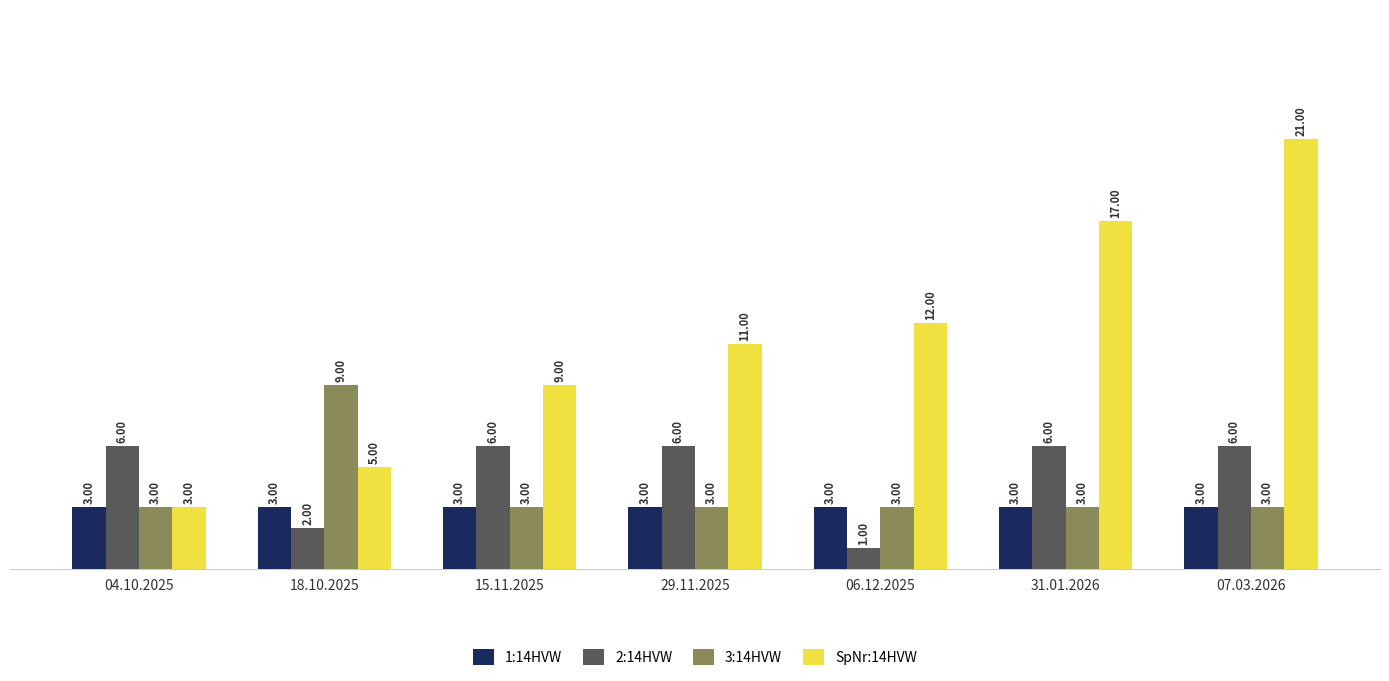

Which series changed the most between 18.10.2025 and 31.01.2026?

SpNr:14HVW